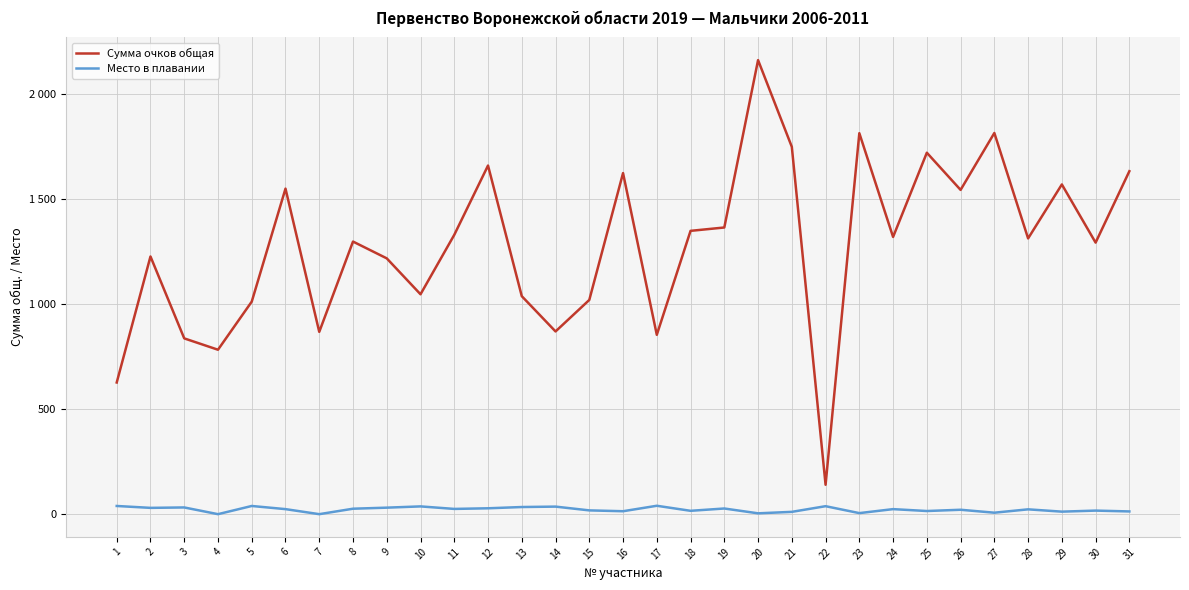

Reading left to right, list all the values displayed in this chart.

Сумма очков общая: 627	1227	837	783	1012	1550	868	1298	1218	1047	1330	1660	1038	870	1020	1624	854	1349	1365	2162	1749	140	1814	1320	1721	1544	1815	1313	1570	1293	1633
Место в плавании: 39	30	32	0	39	24	0	26	31	37	25	28	34	36	18	14	40	16	27	4	11	38	5	24	15	21	7	23	12	17	13